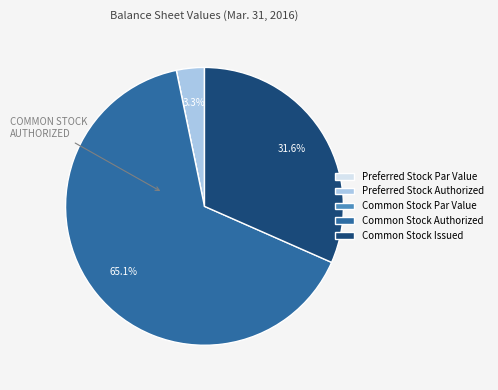

What portion of the pie excludes Common Stock Authorized?

34.9%